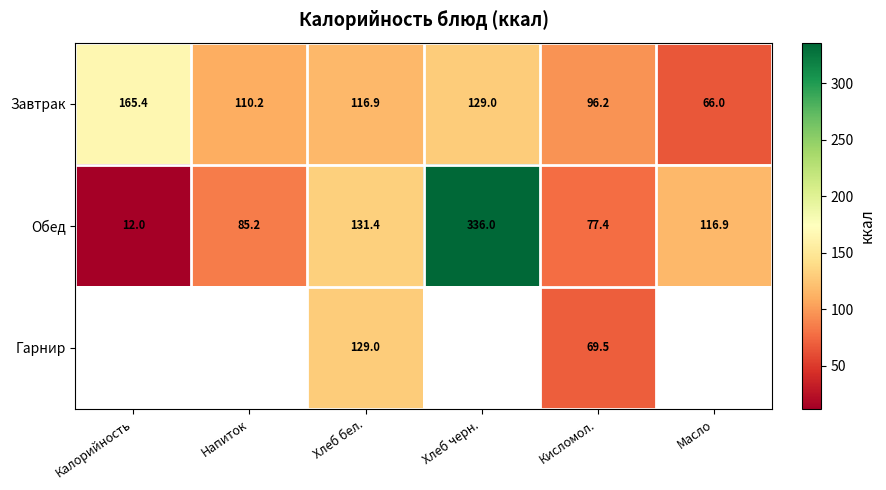

What is the total value across all series at Кисломол.?

243.1